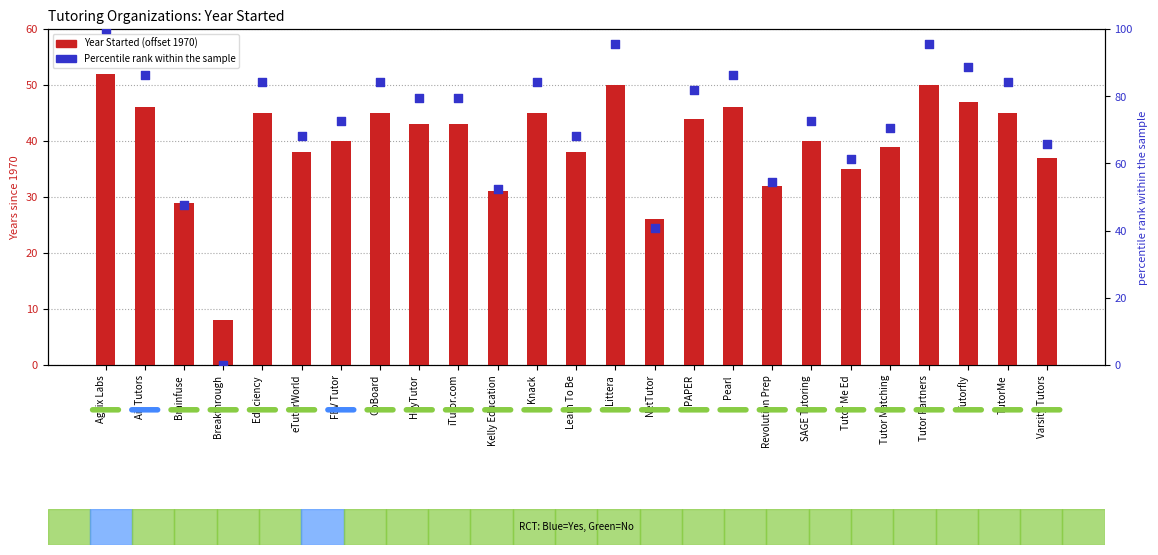

Is the value of Percentile rank within sample at eTutorWorld greater than the value of Year Started (offset 1970) at Varsity Tutors?

Yes